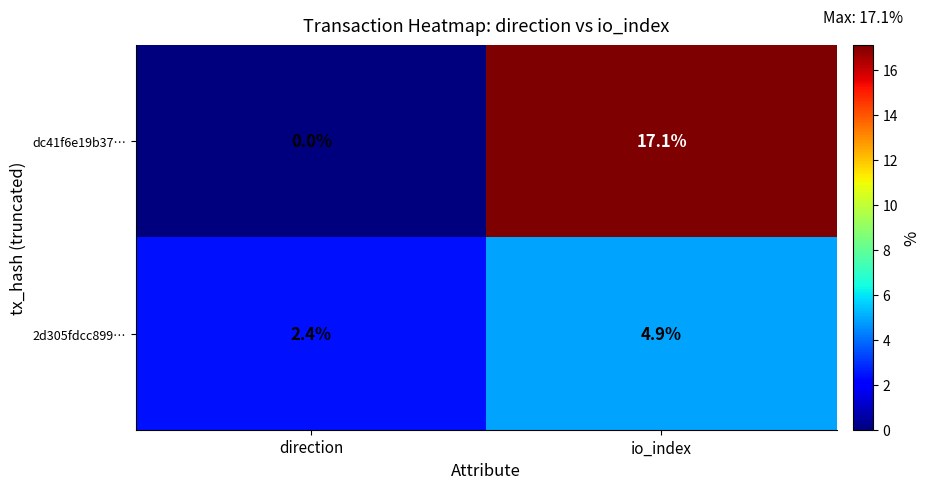

What is the spread (max minus min) of values at direction?

2.4